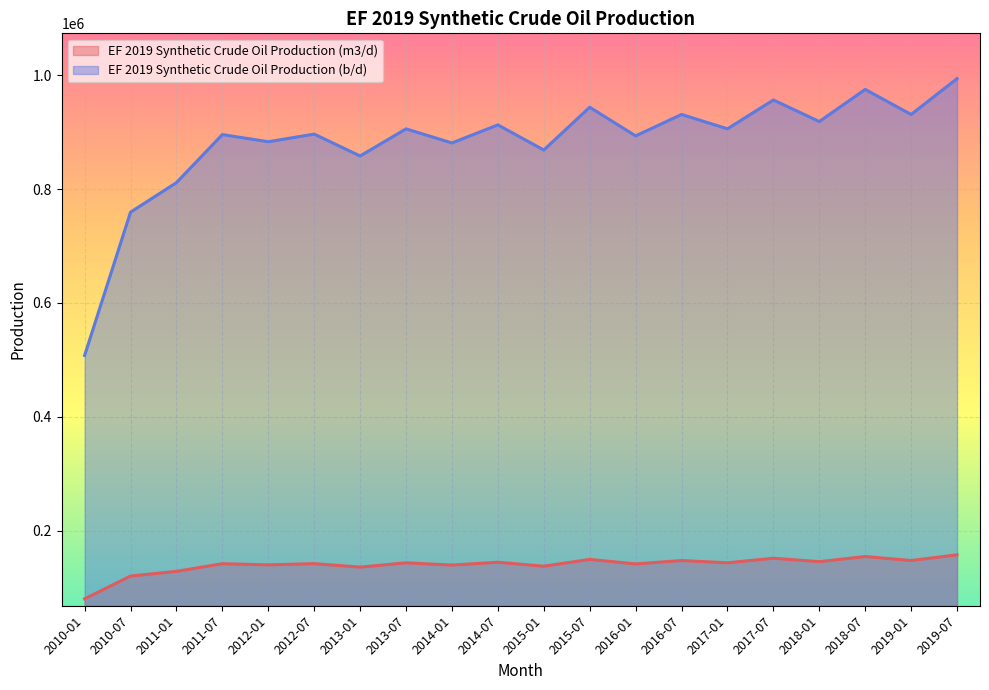

What are all the series names shown in the legend?

EF 2019 Synthetic Crude Oil Production (m3/d), EF 2019 Synthetic Crude Oil Production (b/d)